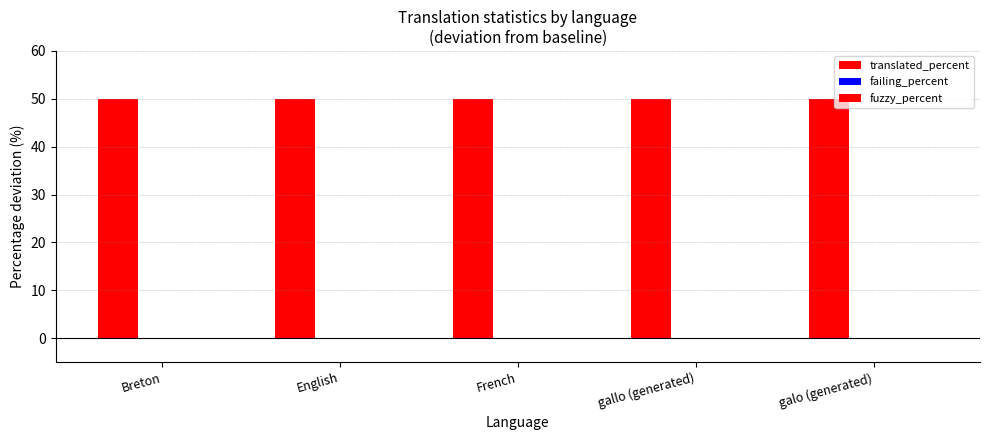

Which series changed the most between Breton and galo (generated)?

translated_percent